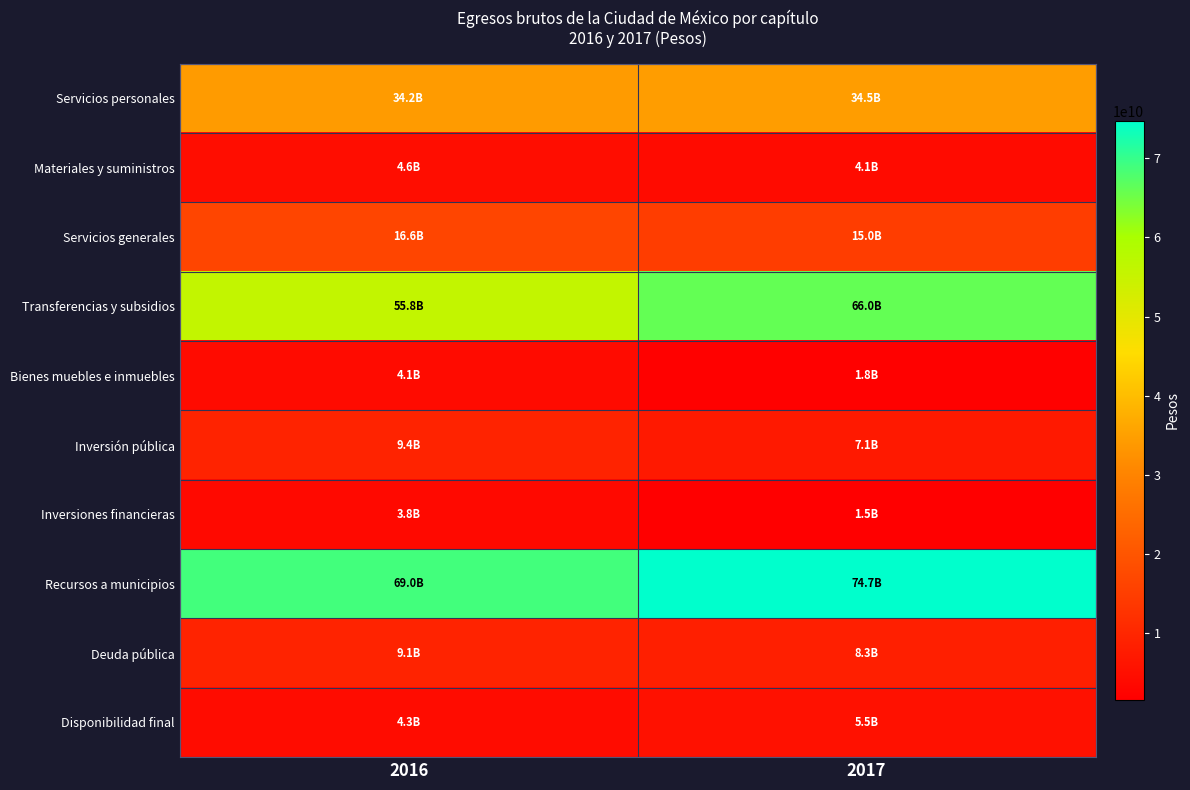

Between 2016 and 2017, which is larger?

2017